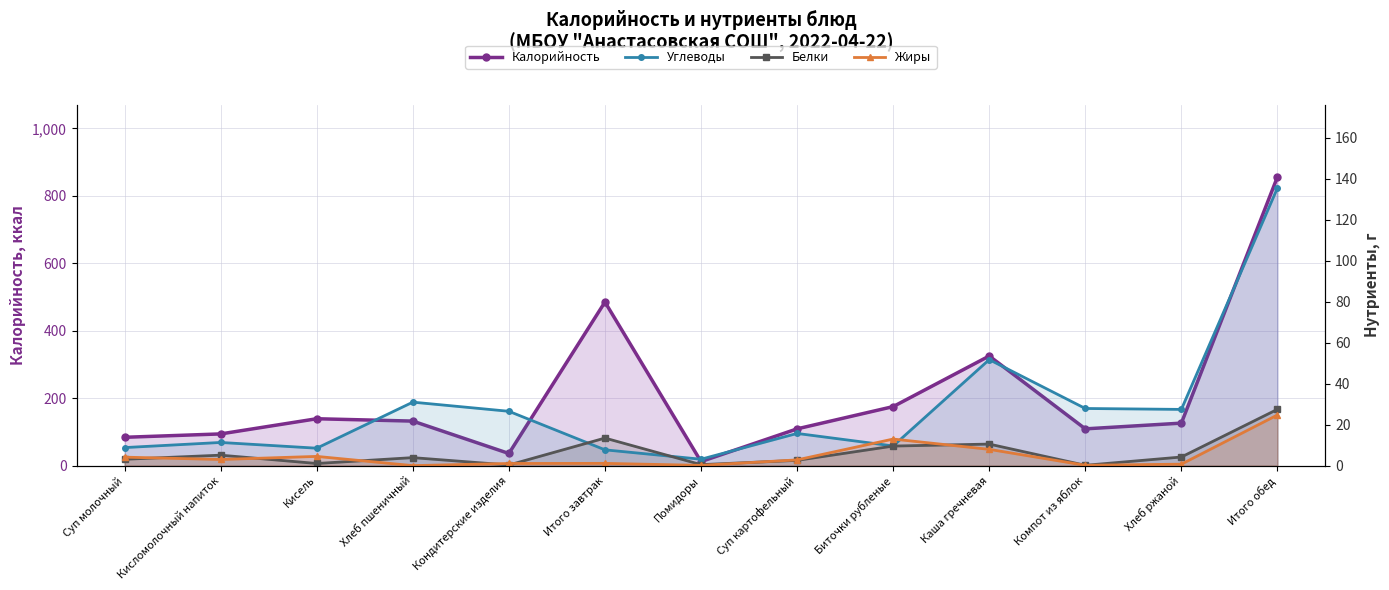

Count the number of categories in the chart.

13